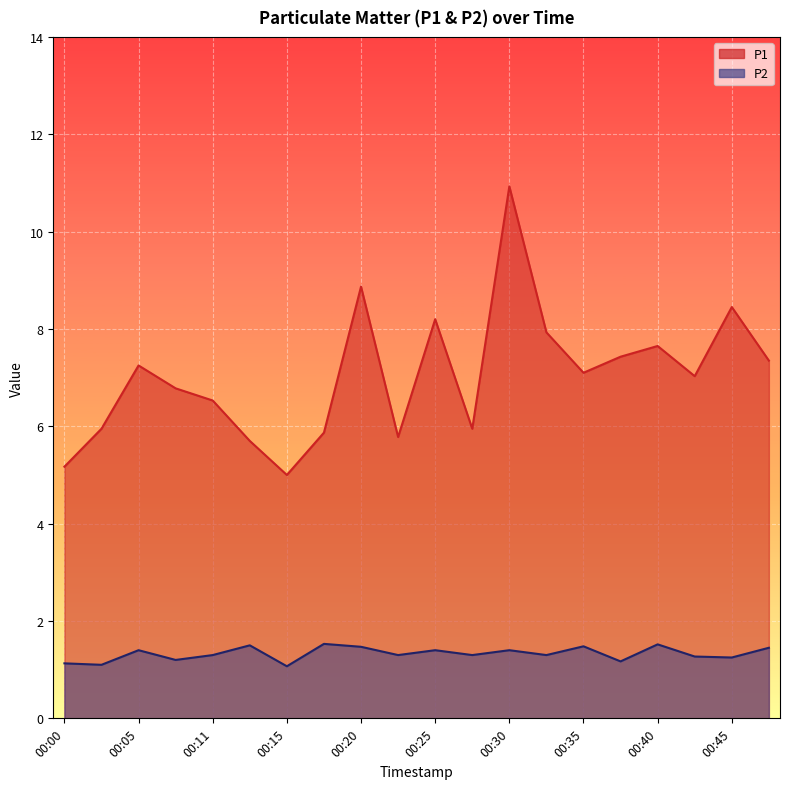

At which category does the chart reach its minimum across all series?

00:15